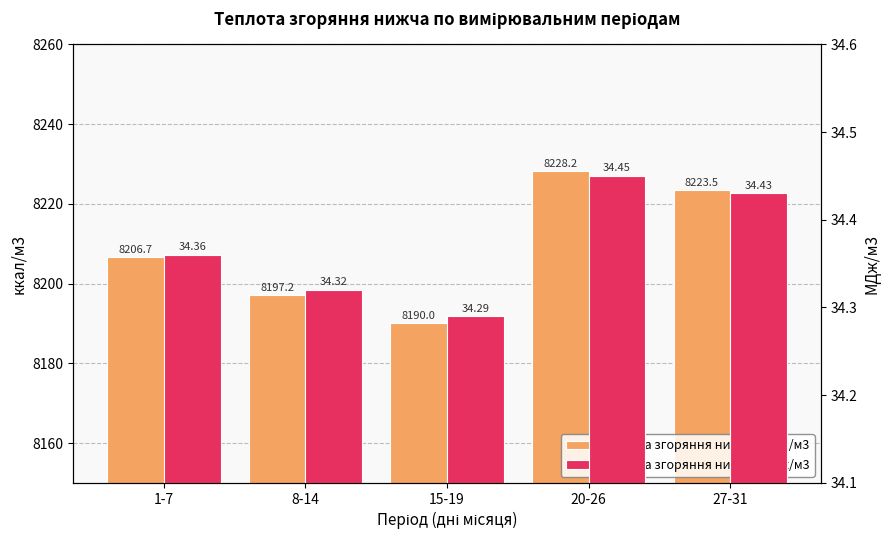

What position from the right is 8-14?

4